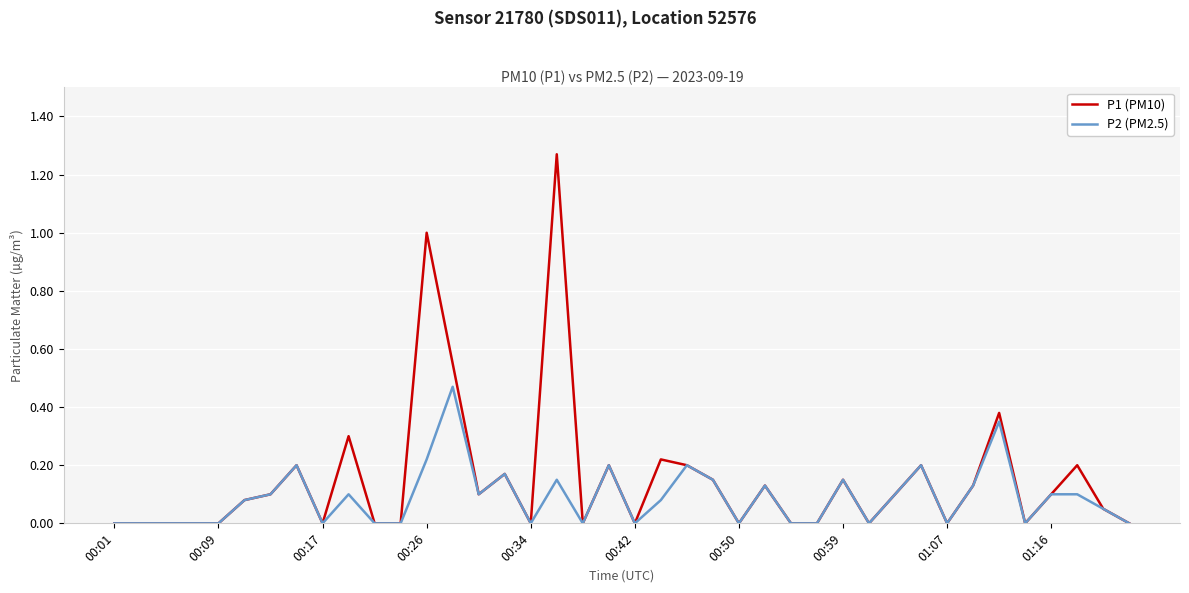

Which series has the widest spread of values?

P1 (PM10)